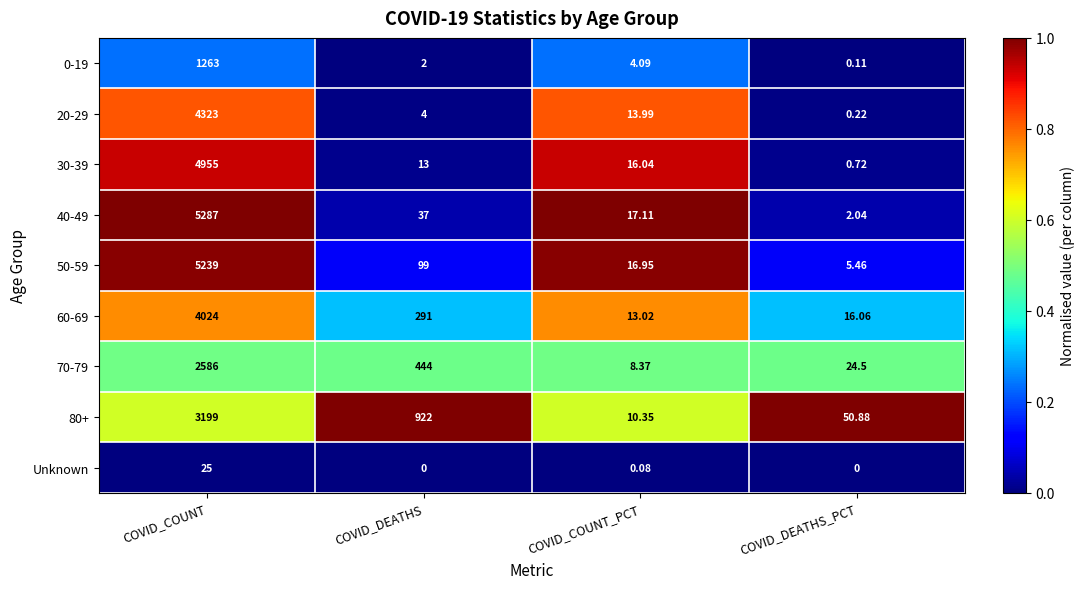

Is the value of 40-49 at COVID_COUNT_PCT greater than the value of 30-39 at COVID_DEATHS?

Yes